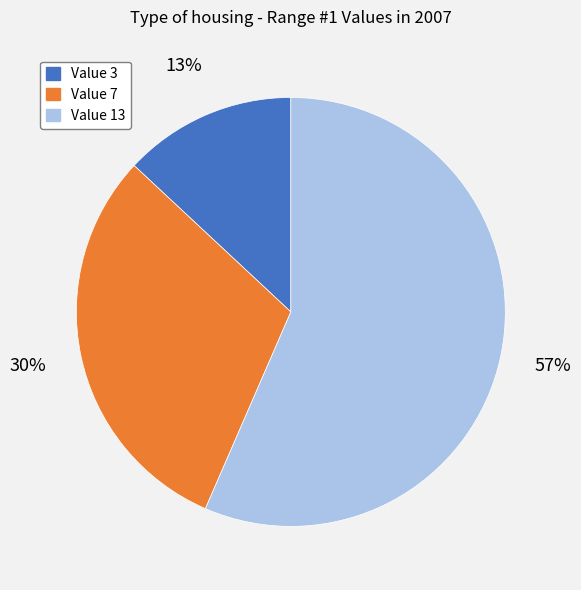

Which category has the smallest portion of the pie?

Value 3